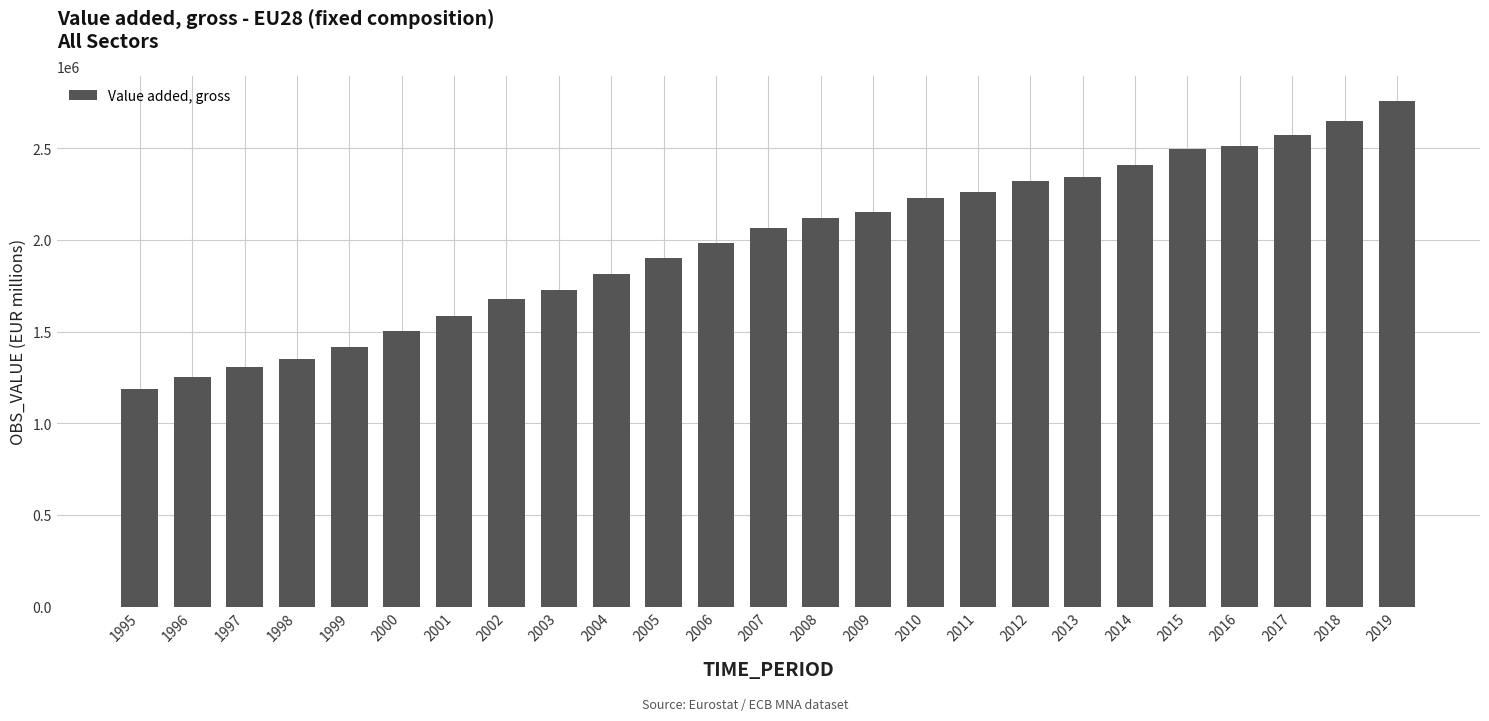

How many values are below 2065164?

12